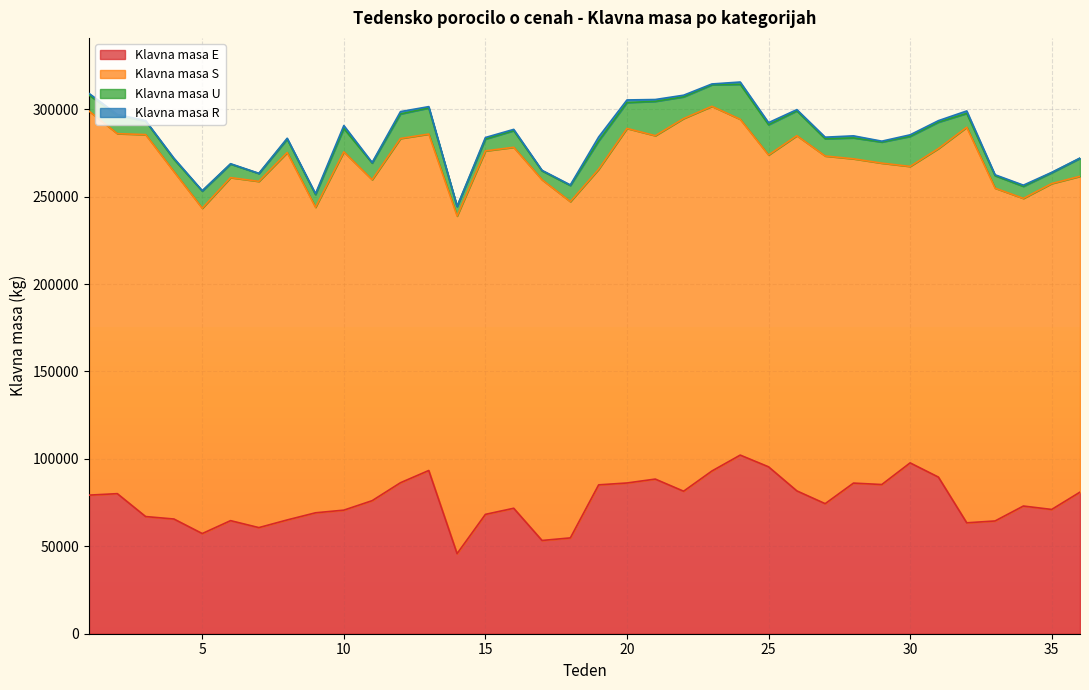

Is the value of Klavna masa R at 13 greater than the value of Klavna masa U at 3?

No